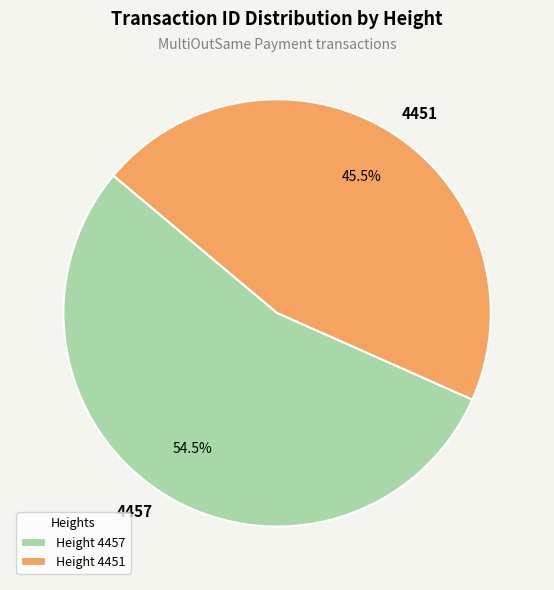

What is the majority slice?

4457